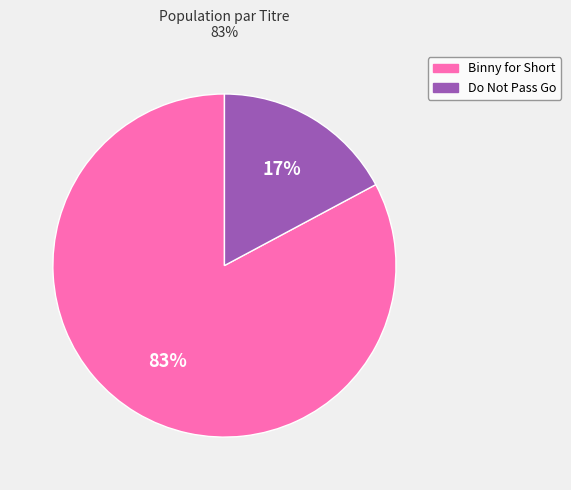

Count the number of slices in the pie.

2